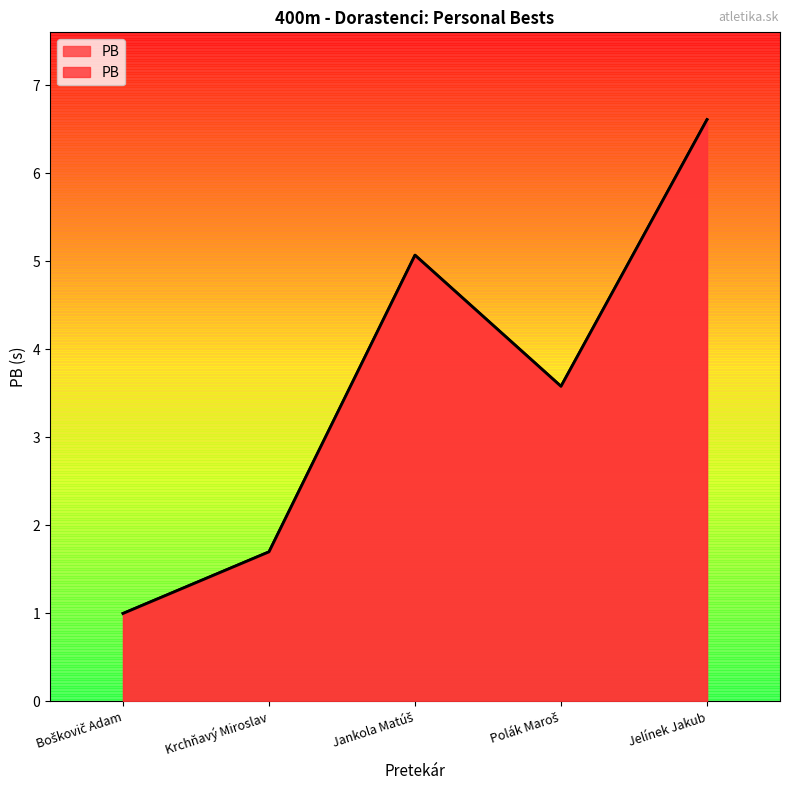

What position from the right is Jelínek Jakub?

1